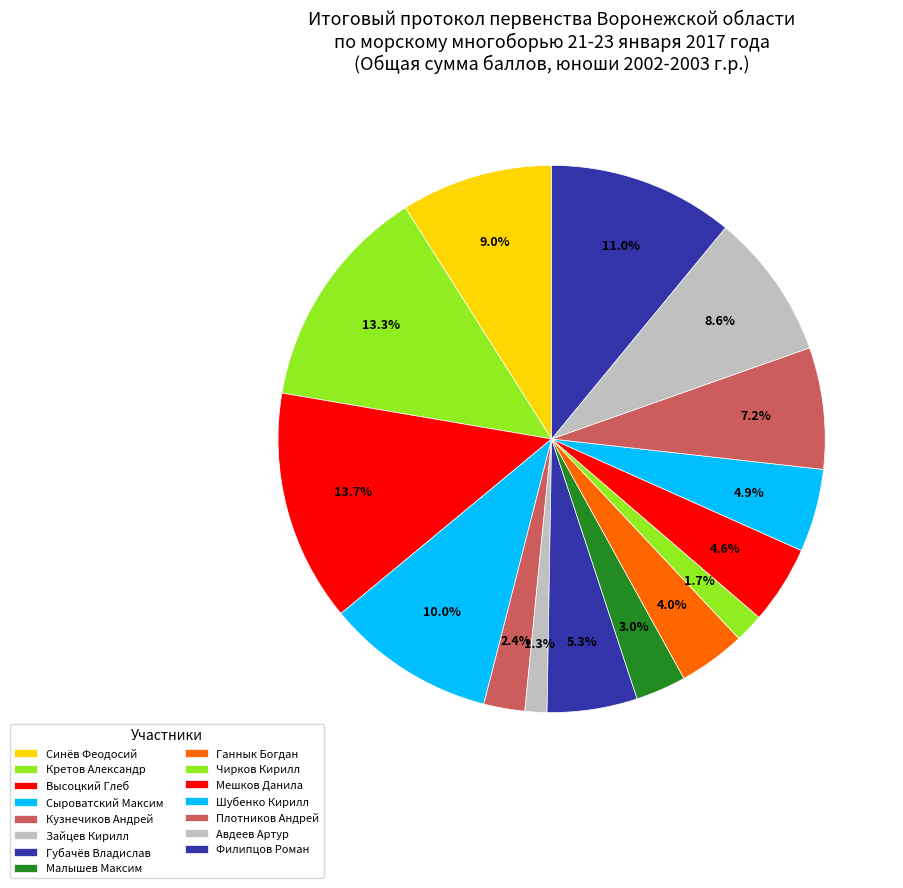

To the nearest percent, what is the combined percentage of Кретов Александр and Синёв Феодосий?

22%